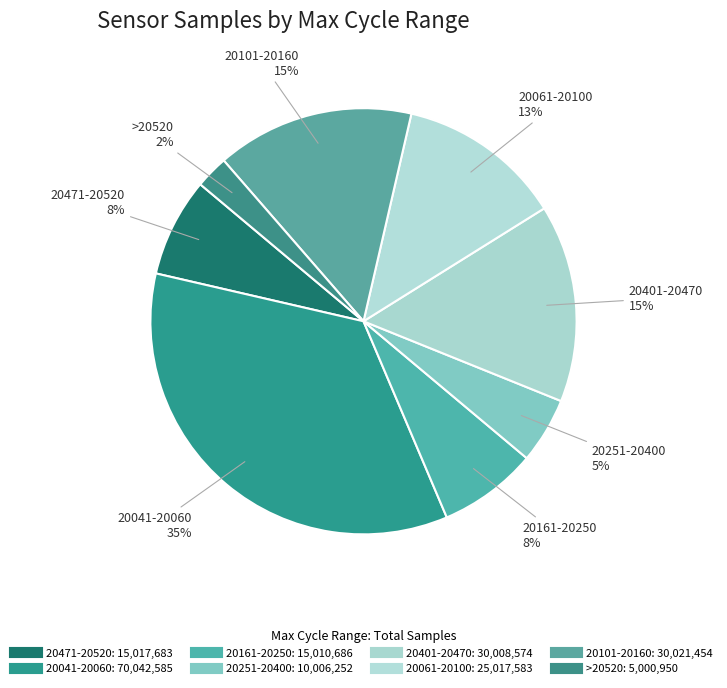

How many segments does this pie chart have?

8